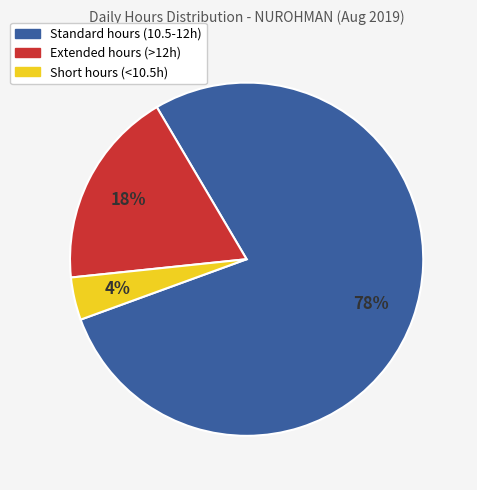

To the nearest percent, what is the average slice percentage?

33%